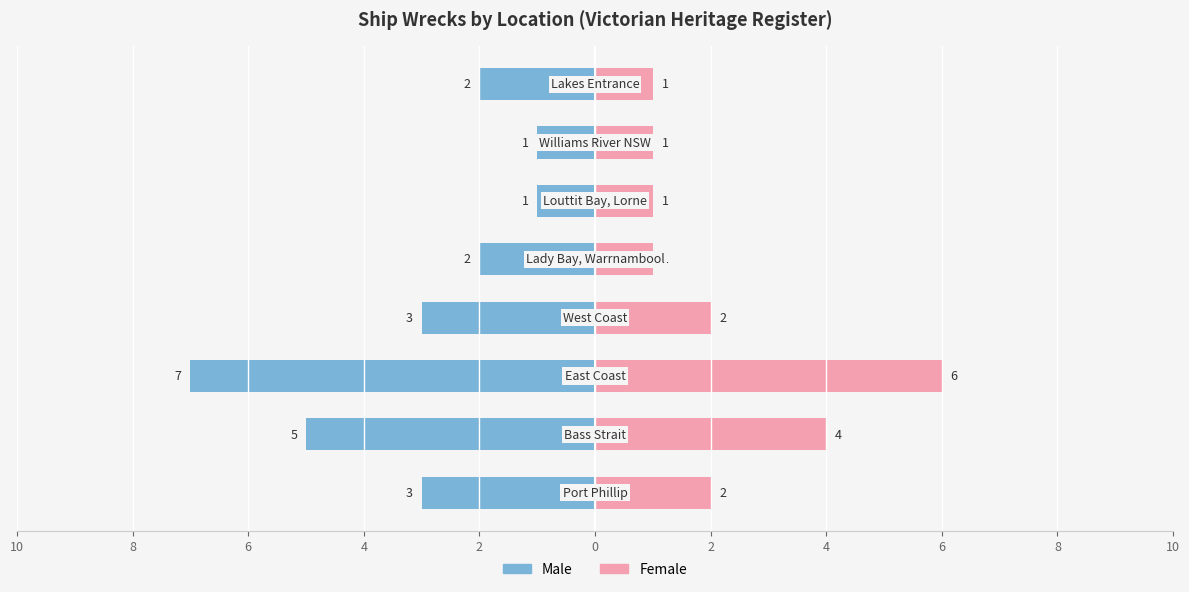

Reading left to right, transcribe all the data shown in this chart.

Male: -3	-5	-7	-3	-2	-1	-1	-2
Female: 2	4	6	2	1	1	1	1